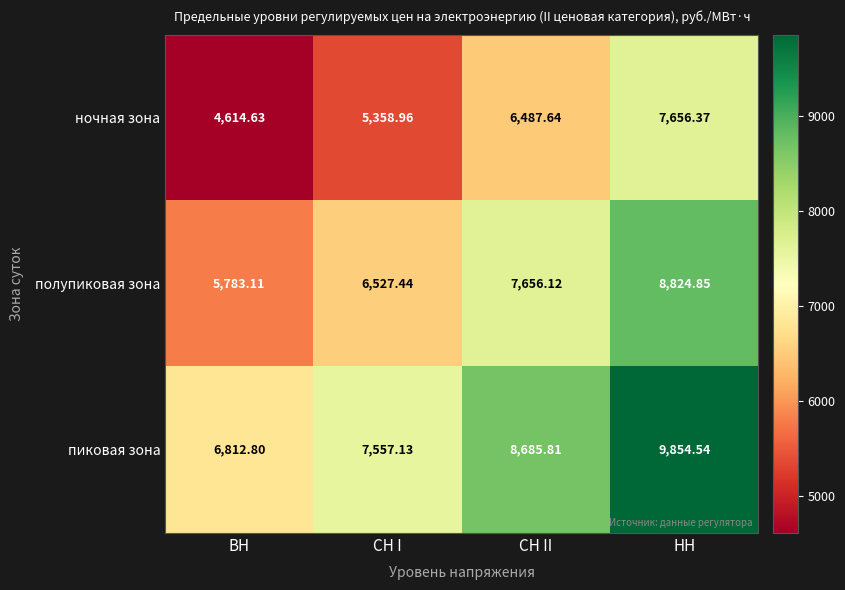

Is the value of полупиковая зона at ВН greater than the value of ночная зона at НН?

No